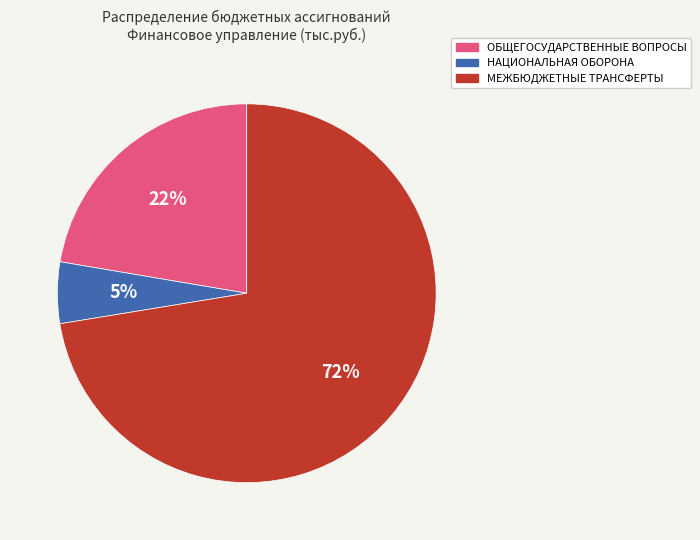

Rank the categories by value from lowest to highest.

НАЦИОНАЛЬНАЯ ОБОРОНА, ОБЩЕГОСУДАРСТВЕННЫЕ ВОПРОСЫ, МЕЖБЮДЖЕТНЫЕ ТРАНСФЕРТЫ